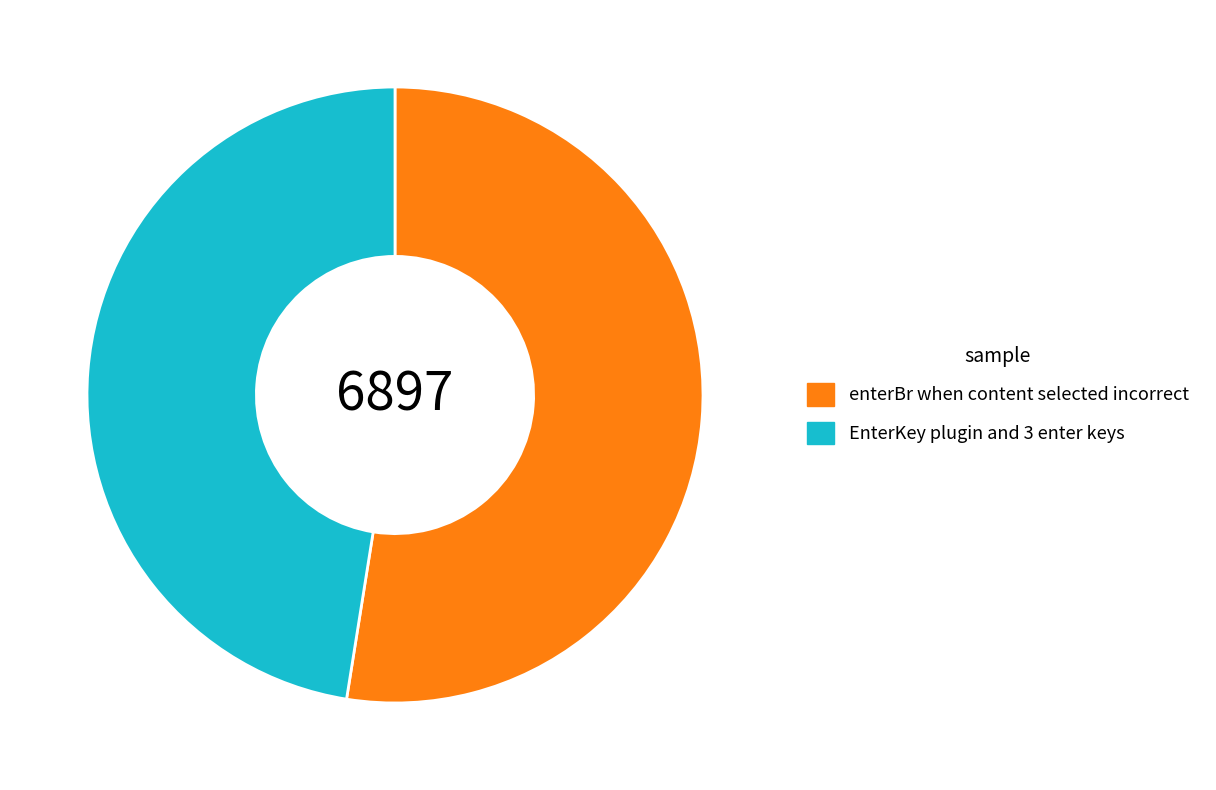

Do EnterKey plugin and 3 enter keys and enterBr when content selected incorrect together represent more than half of the pie?

Yes